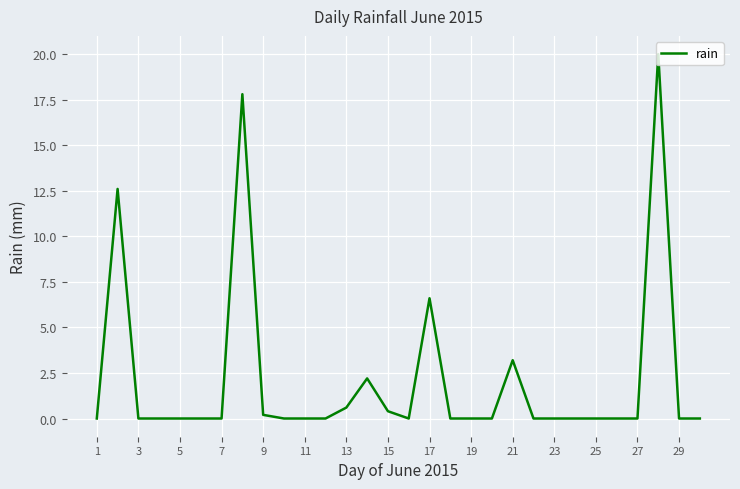

What is the difference between the maximum and minimum values?

20.0